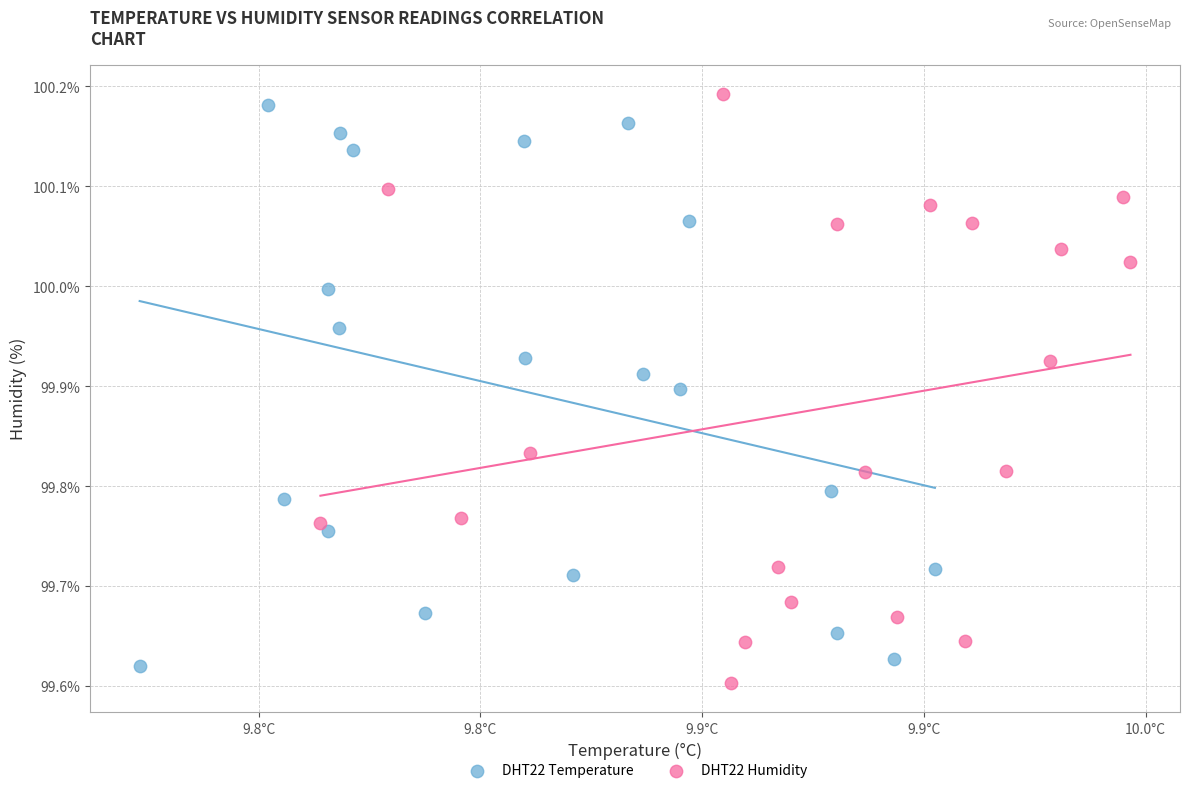

Which series contains the lowest Y value?

DHT22 Humidity